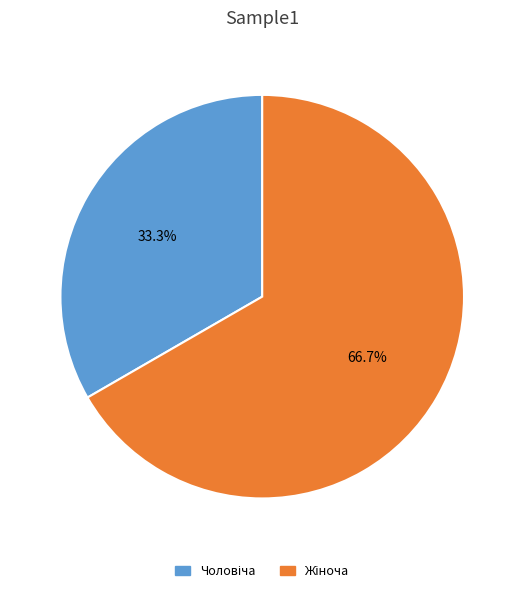

Does any single category account for the majority?

Yes